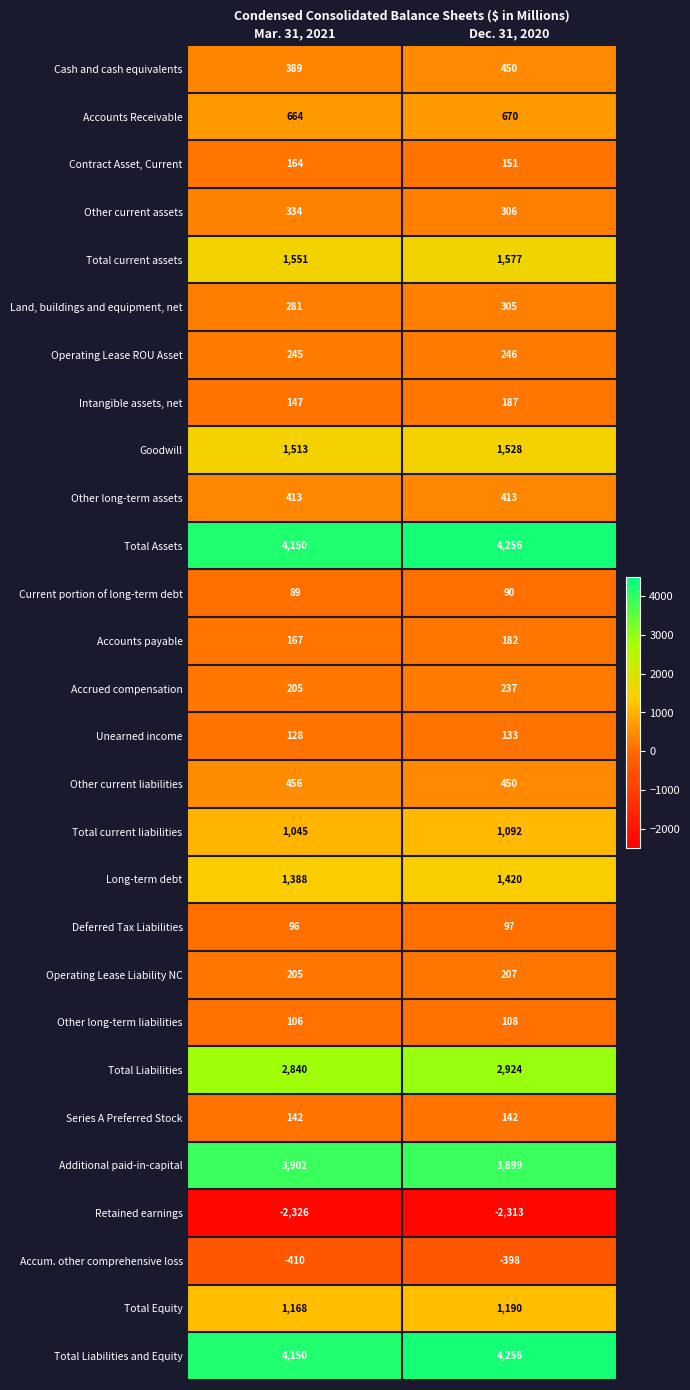

Is the value of Series A Preferred Stock at Mar. 31, 2021 greater than the value of Current portion of long-term debt at Dec. 31, 2020?

Yes